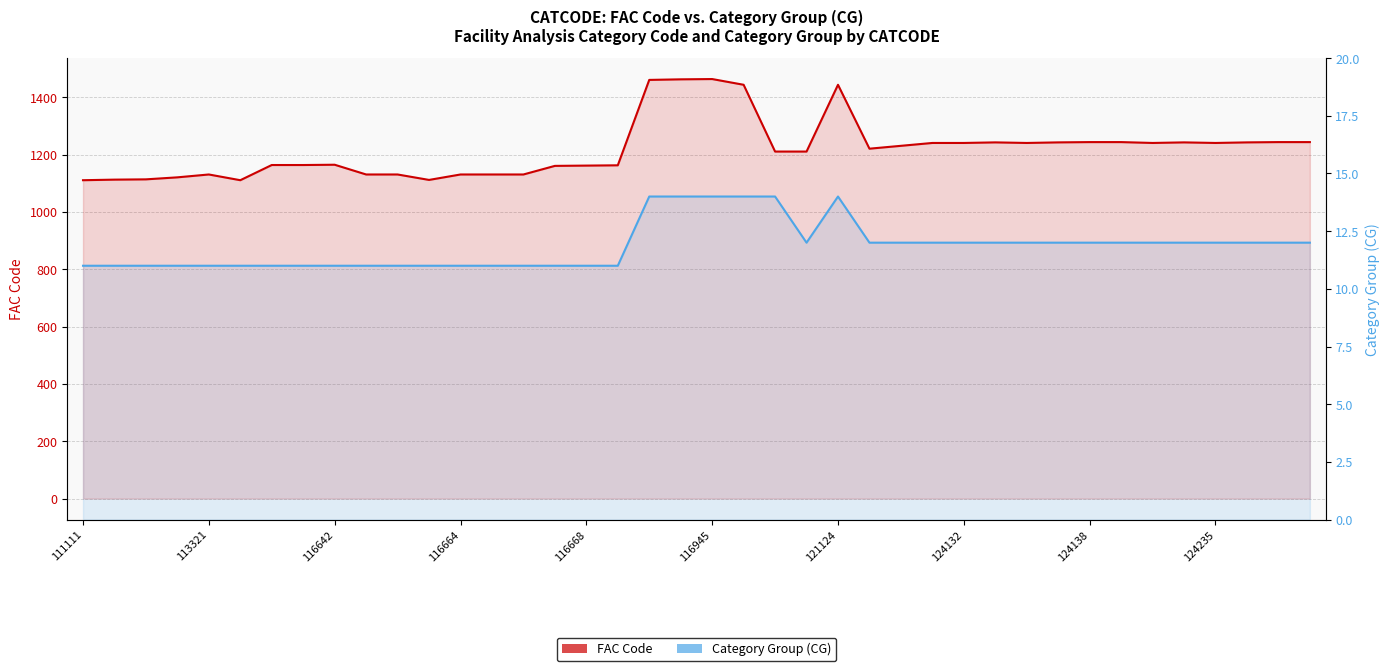

True or false: Category Group (CG) and FAC Code intersect in this chart.

False